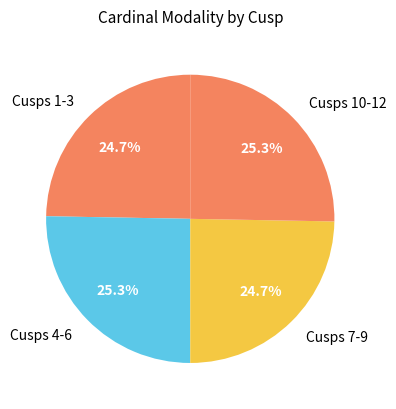

Is there any slice that represents more than half of the pie?

No